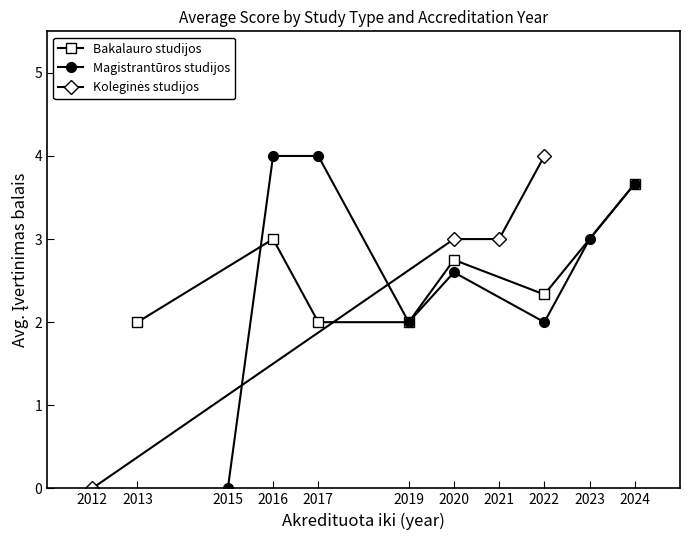

Which category has the lowest value across all series?

2012